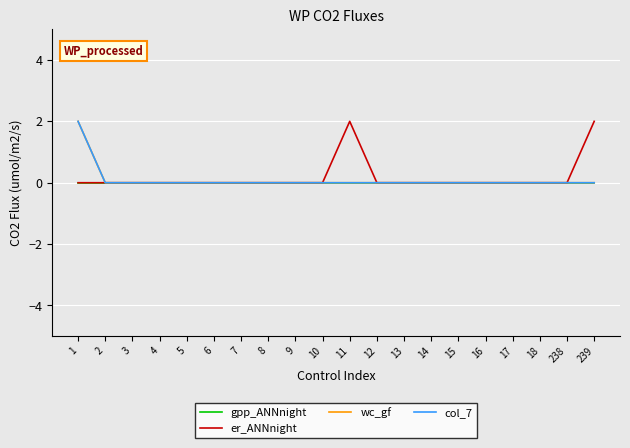

Is it true that wc_gf equals -1 at 239?

False